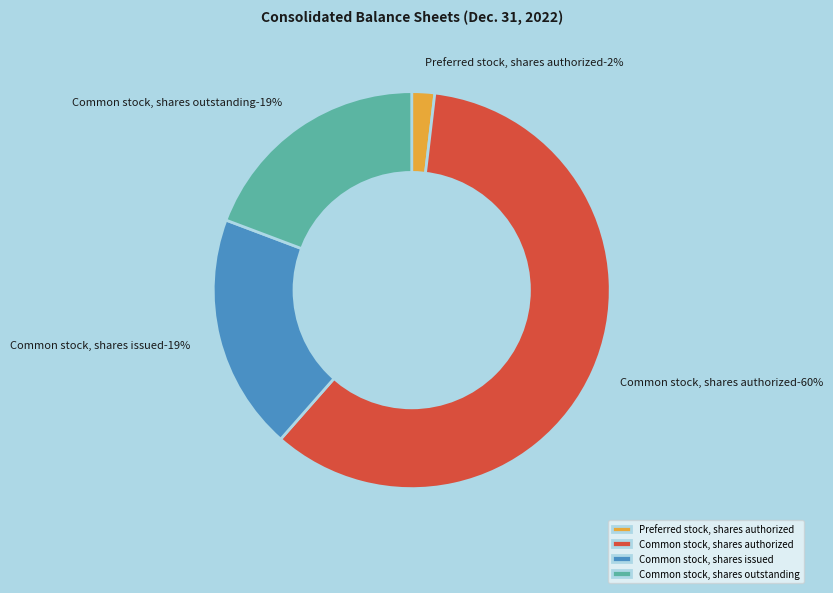

Between Common stock, shares outstanding and Common stock, shares authorized, which is larger?

Common stock, shares authorized